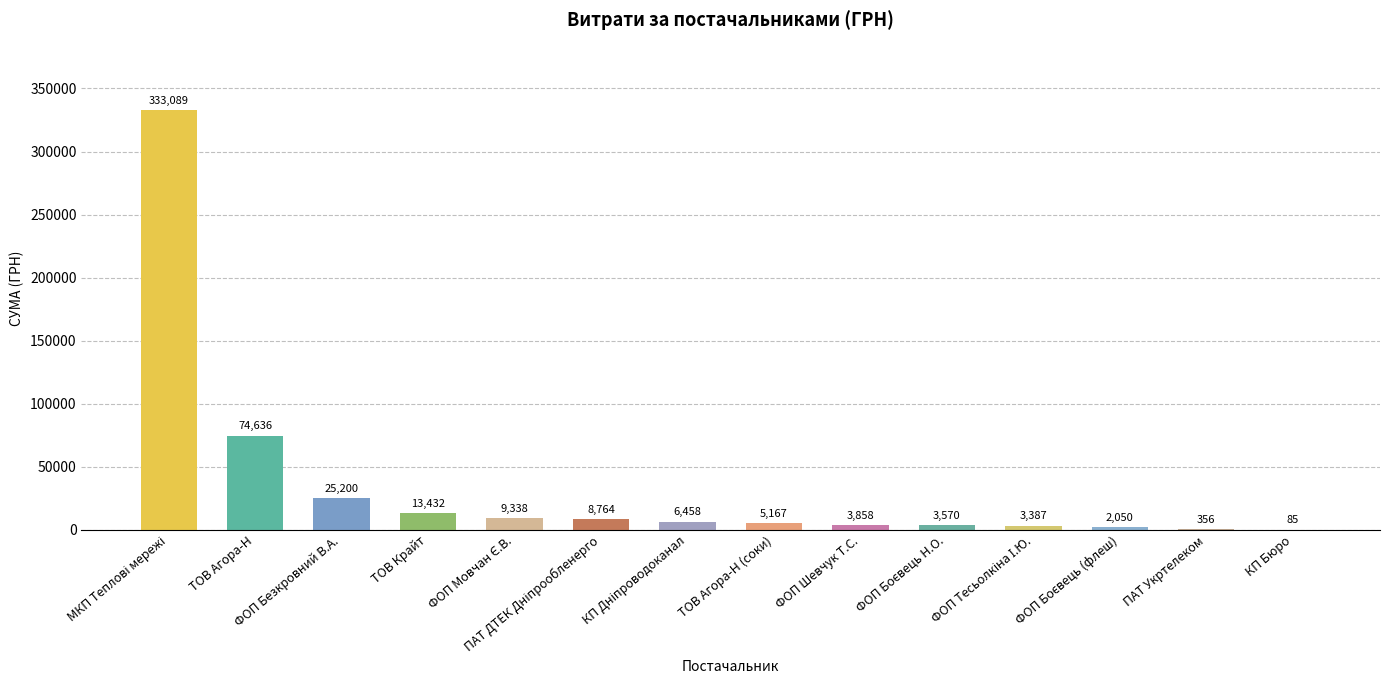

What is the value of the 11th bar from the left?

3387.1